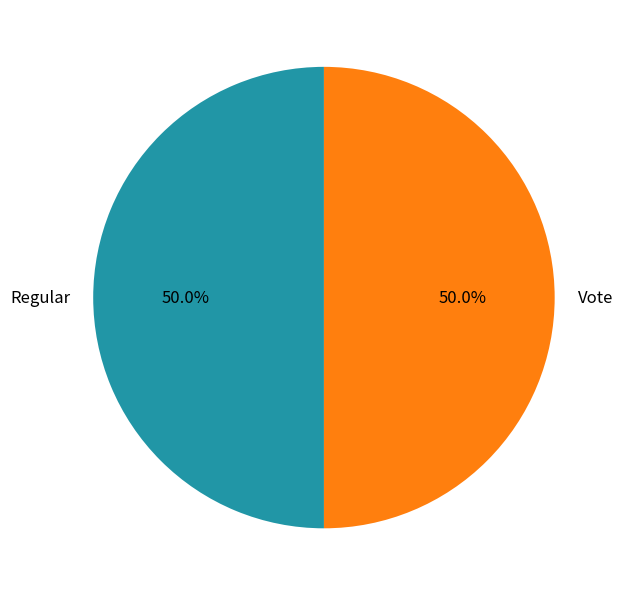

The Regular slice represents 58% of the pie. True or false?

False